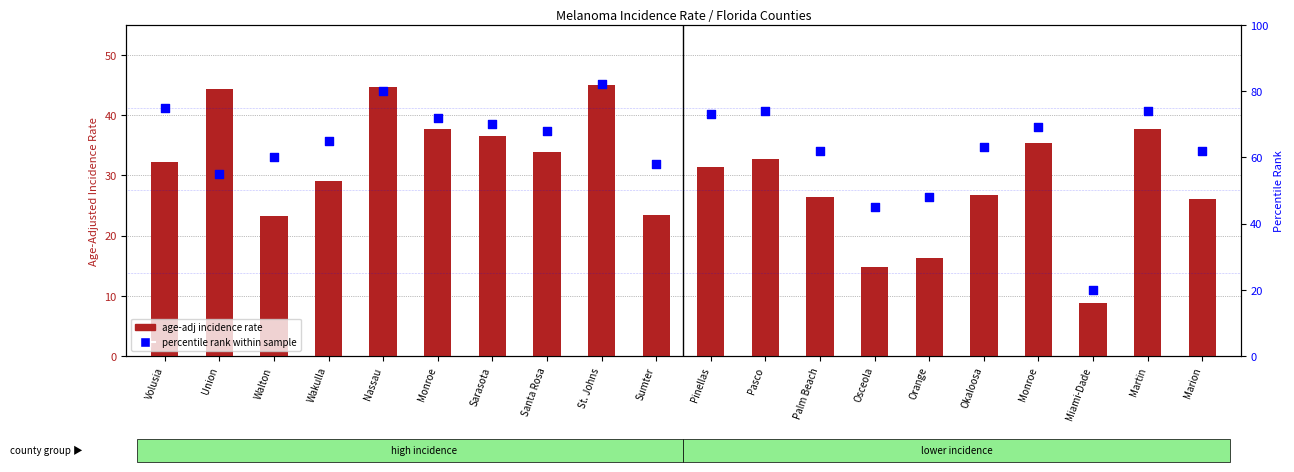

Which series reaches the maximum Y coordinate?

percentile rank within sample